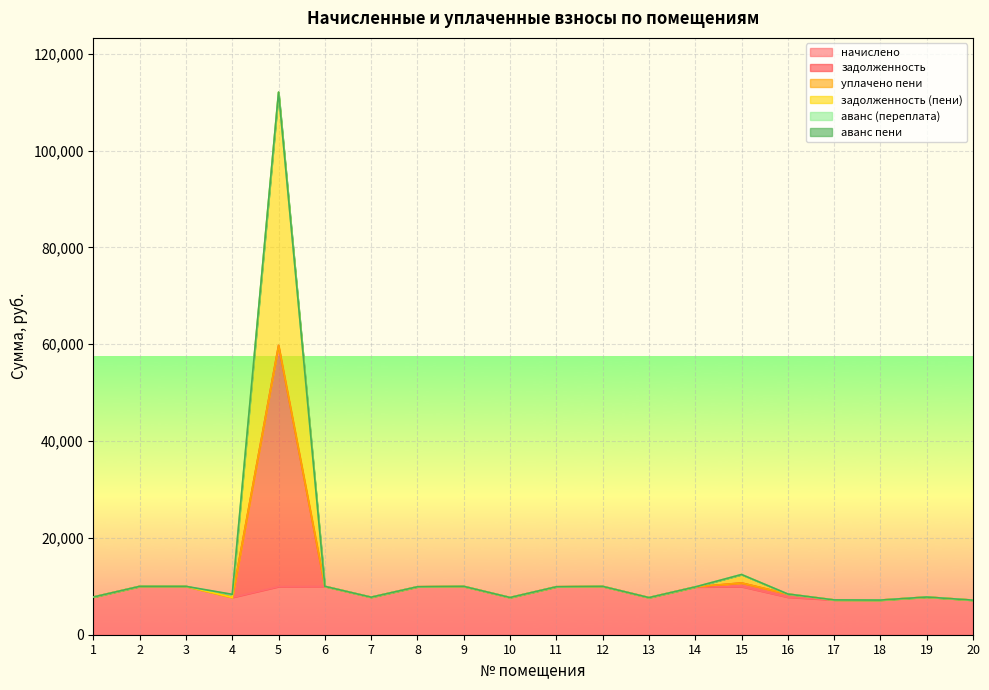

What is the maximum value for начислено?

9985.9